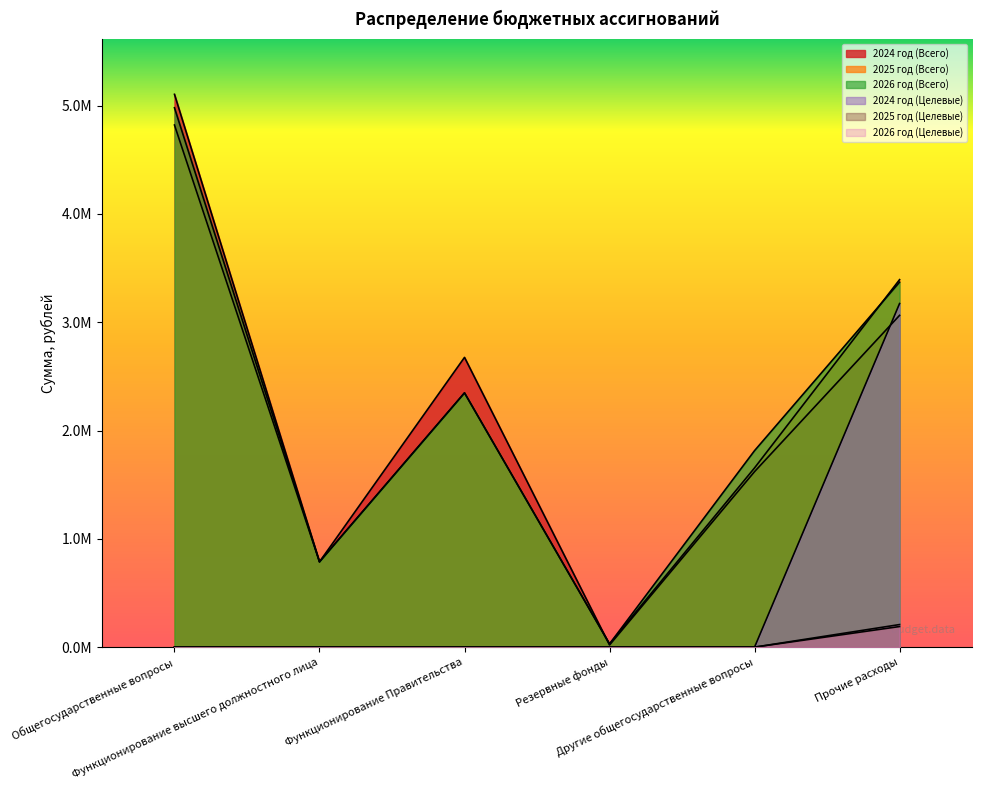

Which series has the largest total across all categories?

2026 год (Всего)